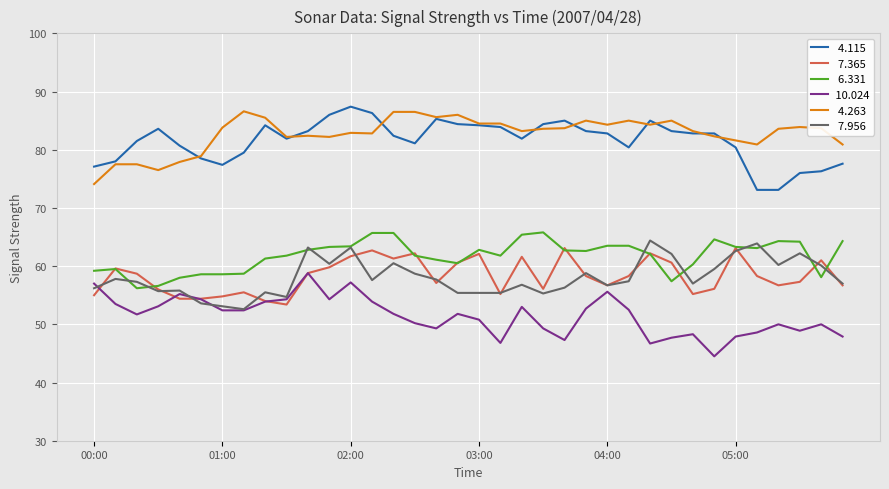

What is the greatest value displayed?

87.4